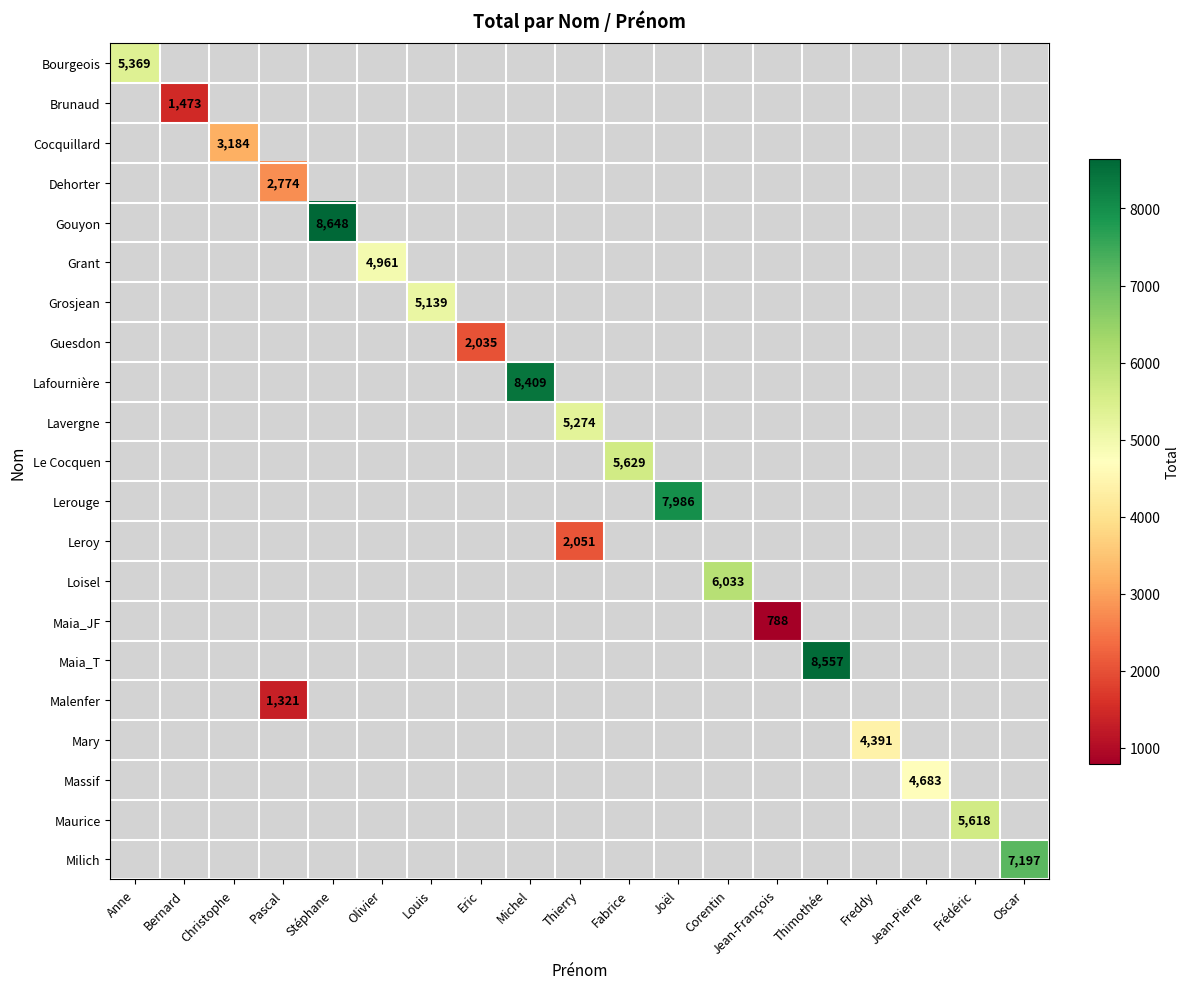

At how many categories does at least one series exceed 5363?

9